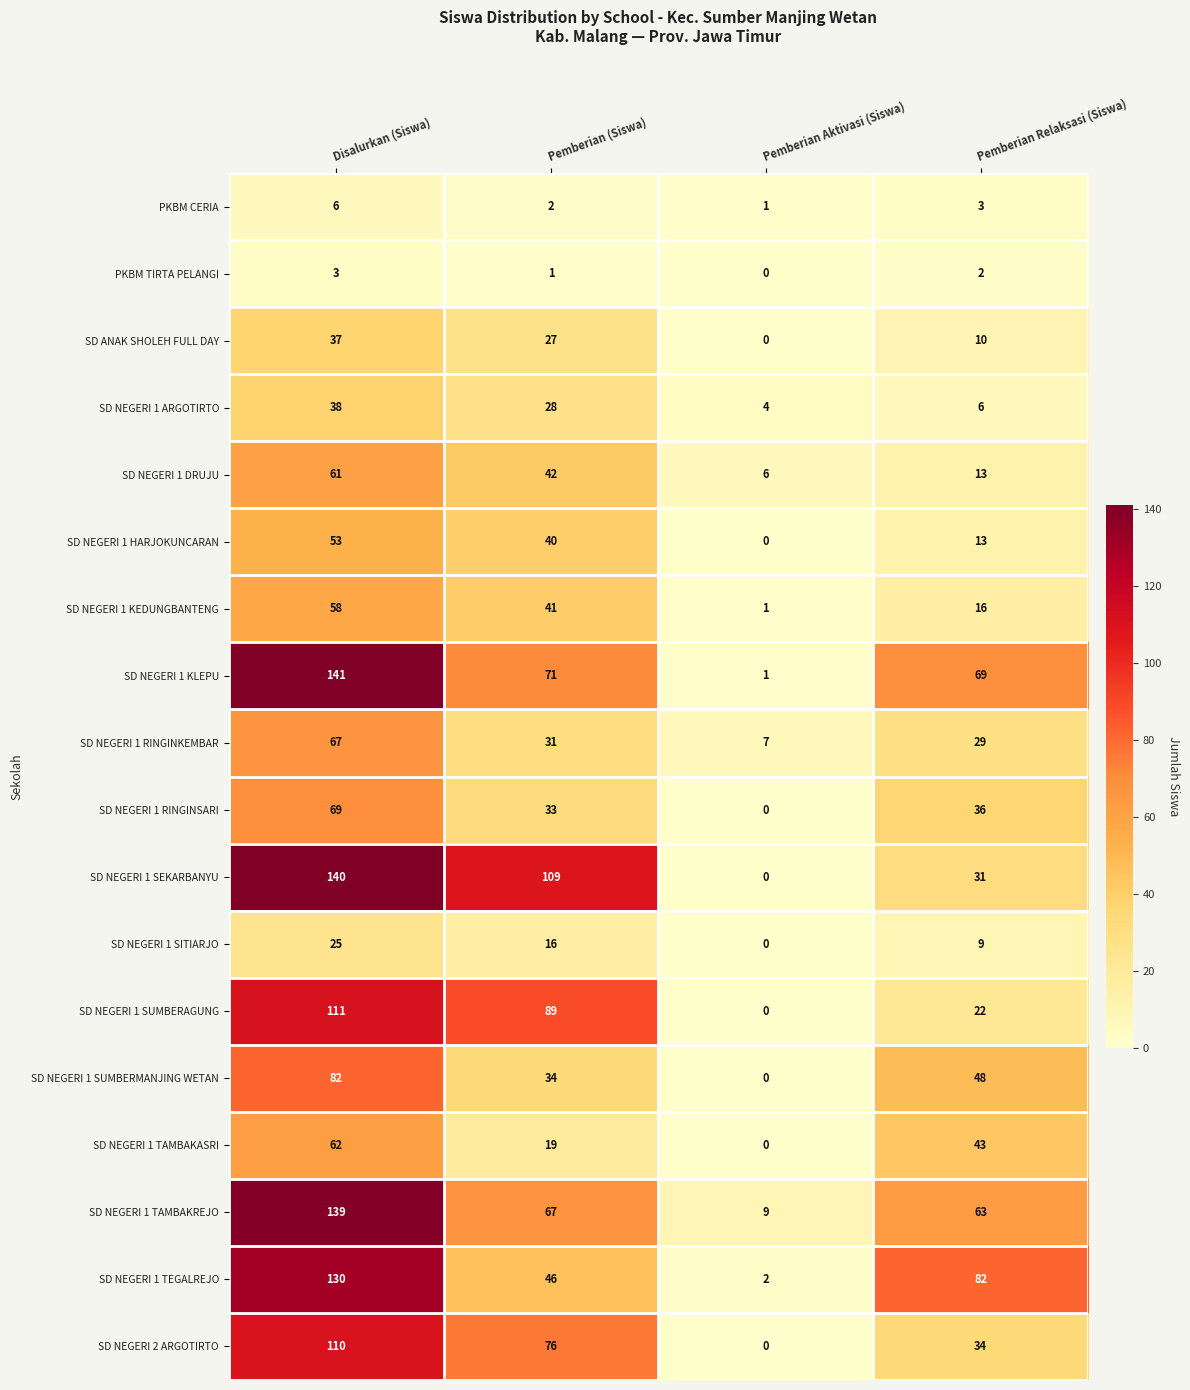

What is the spread (max minus min) of values at Pemberian (Siswa)?

108